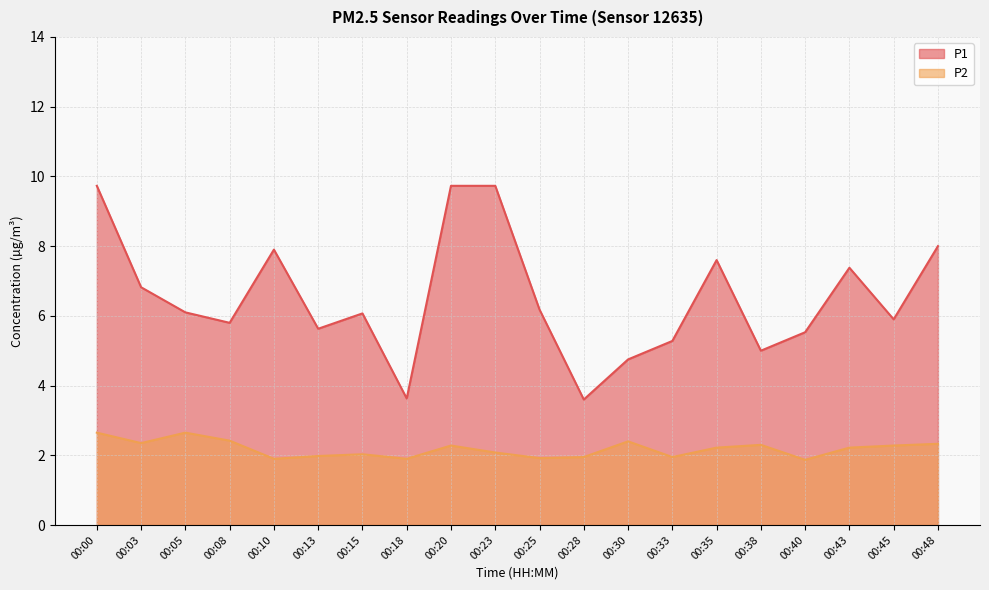

Reading left to right, list all the values displayed in this chart.

P1: 00:00=9.7	00:03=6.8	00:05=6.1	00:08=5.8	00:10=7.9	00:13=5.6	00:15=6.1	00:18=3.6	00:20=9.7	00:23=9.7	00:25=6.2	00:28=3.6	00:30=4.8	00:33=5.3	00:35=7.6	00:38=5.0	00:40=5.5	00:43=7.4	00:45=5.9	00:48=8.0
P2: 00:00=2.6	00:03=2.4	00:05=2.6	00:08=2.4	00:10=1.9	00:13=2.0	00:15=2.0	00:18=1.9	00:20=2.3	00:23=2.1	00:25=1.9	00:28=1.9	00:30=2.4	00:33=1.9	00:35=2.2	00:38=2.3	00:40=1.9	00:43=2.2	00:45=2.3	00:48=2.3